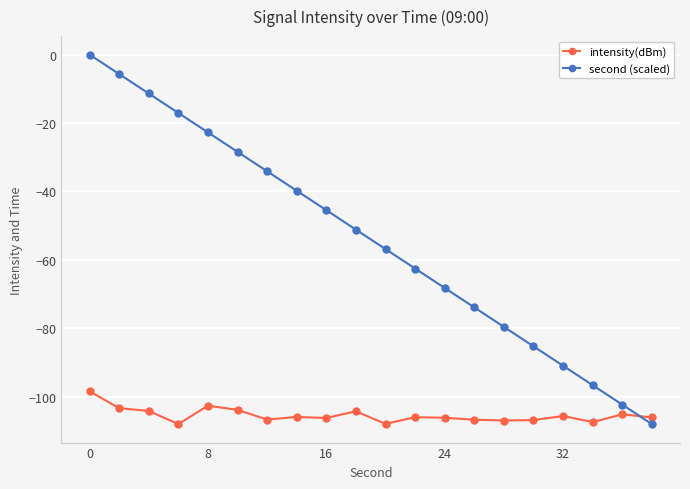

What is the minimum value for second (scaled)?

-108.0